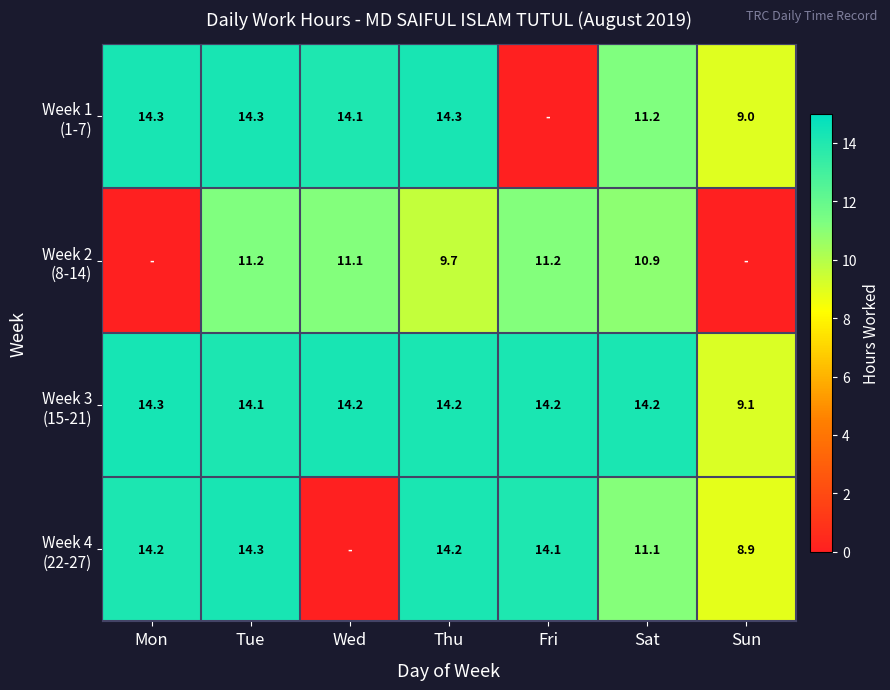

What is the total value across all series at Tue?

53.9